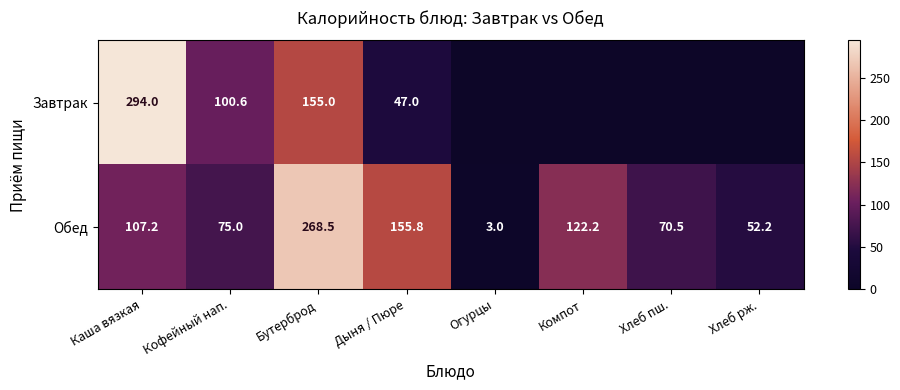

Which label corresponds to the largest value in the chart?

Каша вязкая